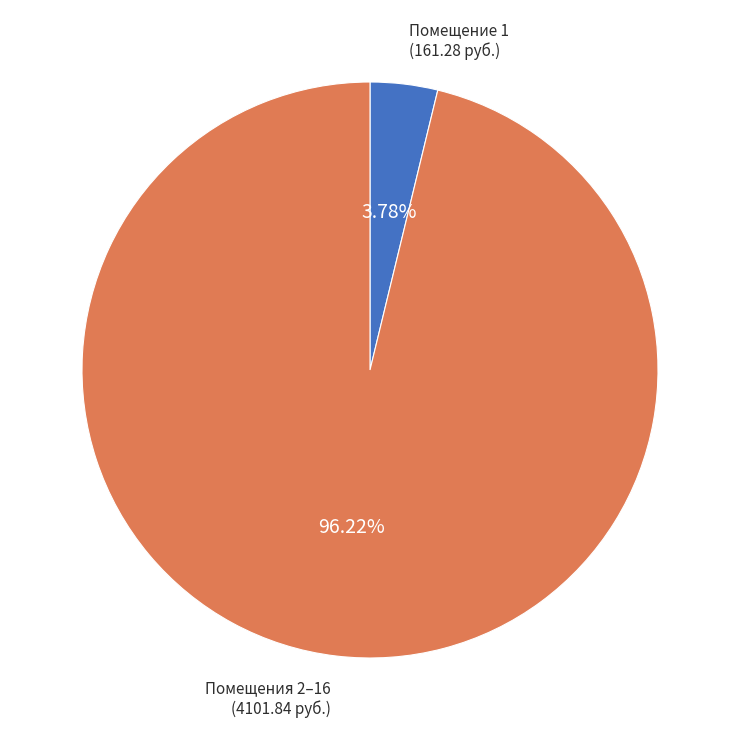

Which category has the biggest portion of the pie?

Помещения 2–16 (4101.84 руб.)